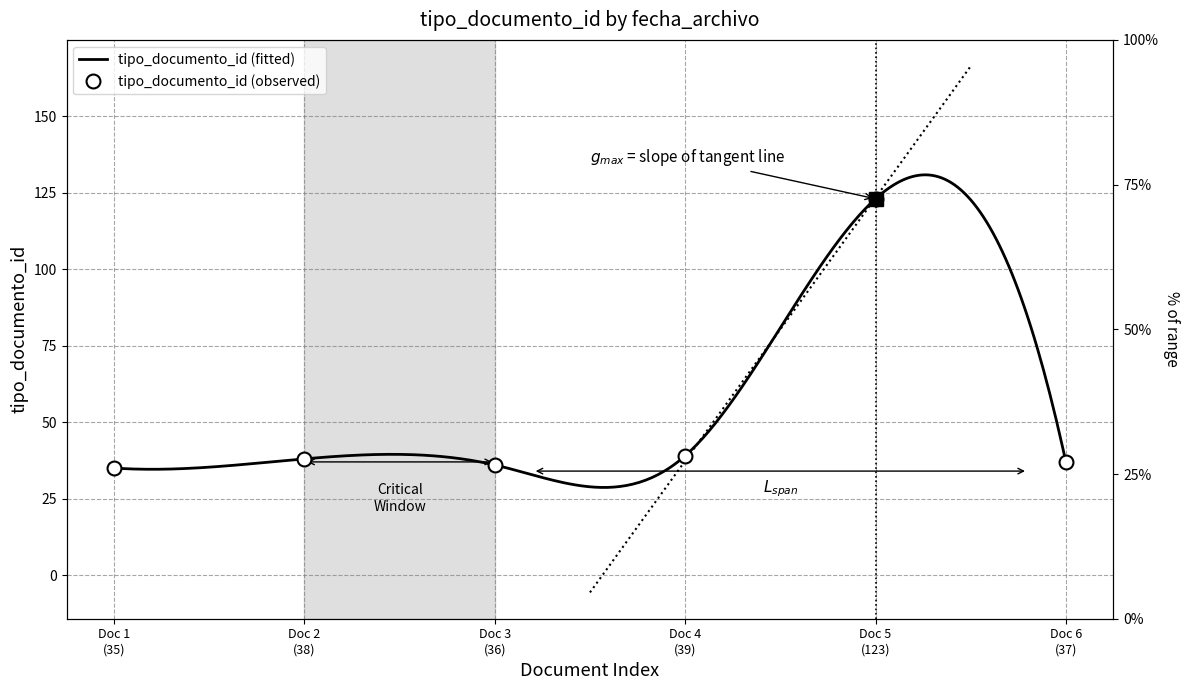

Reading right to left, what are all the values shown in this chart?

37	123	39	36	38	35